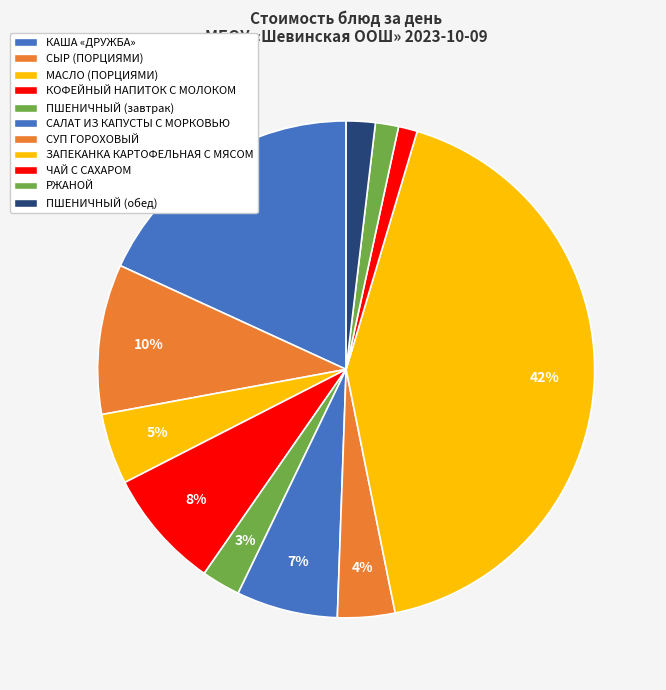

Which slice is the smallest?

ЧАЙ С САХАРОМ